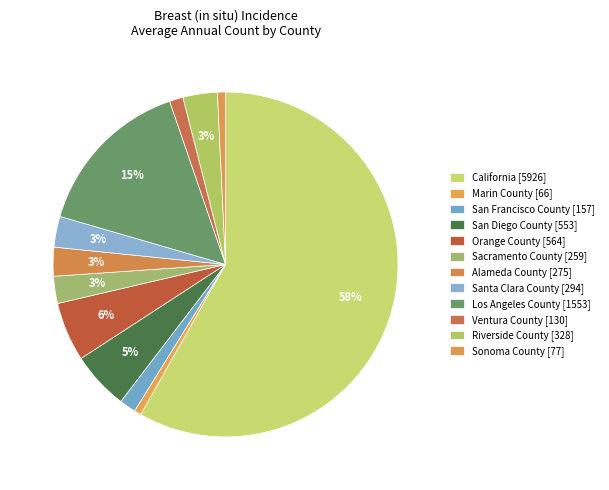

What percentage is the Riverside County slice, to the nearest percent?

3%